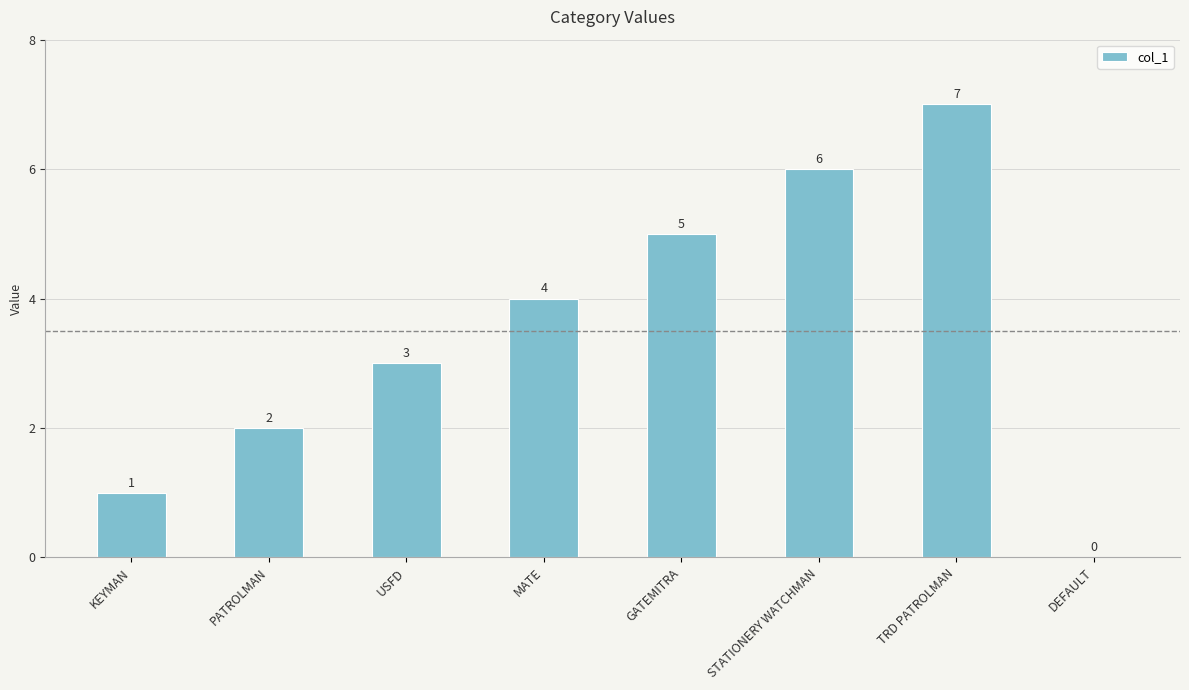

Count the number of data series in this chart.

1